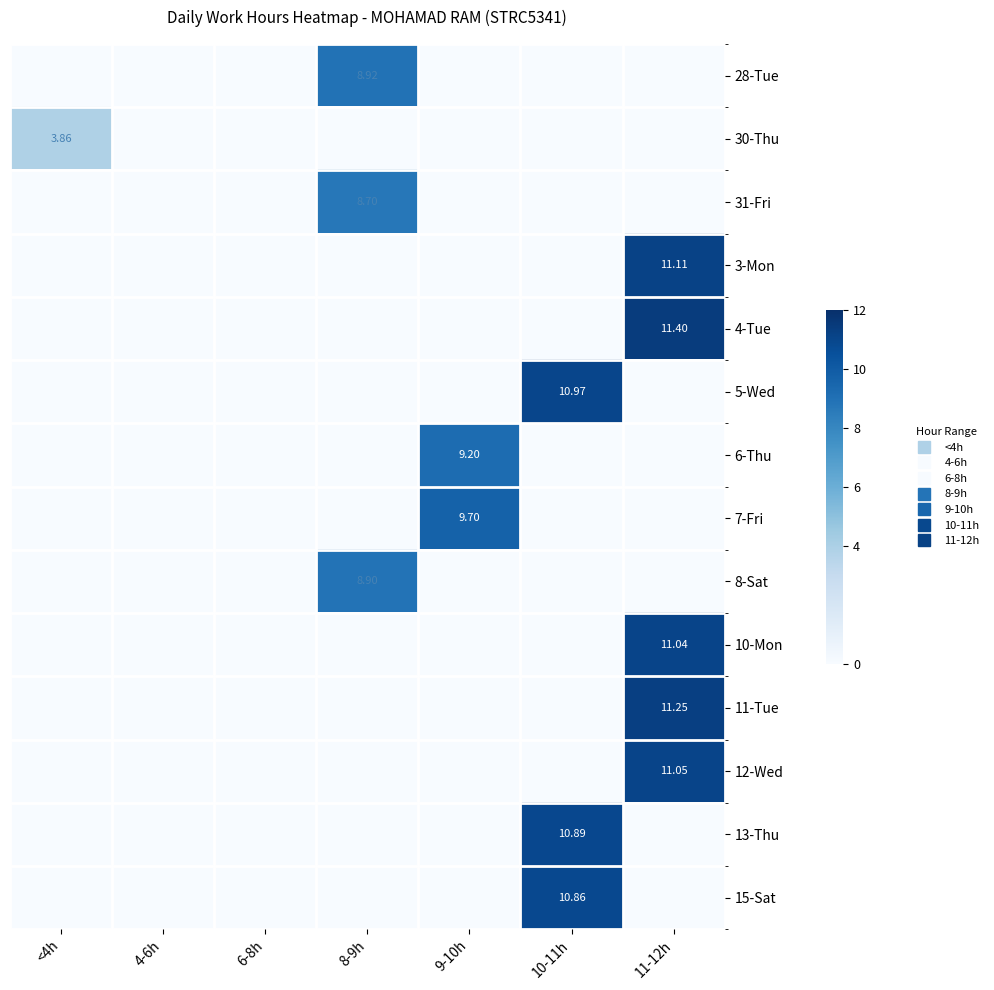

What is the spread (max minus min) of values at <4h?

3.9